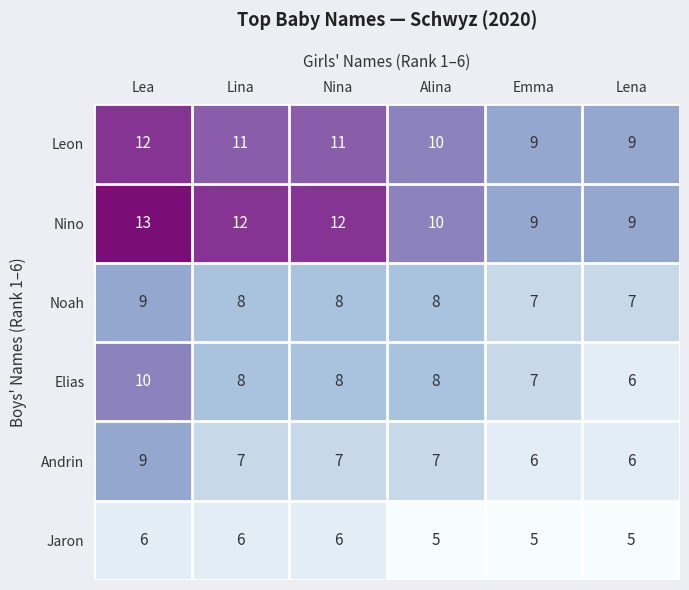

What is the maximum value shown in the chart?

13